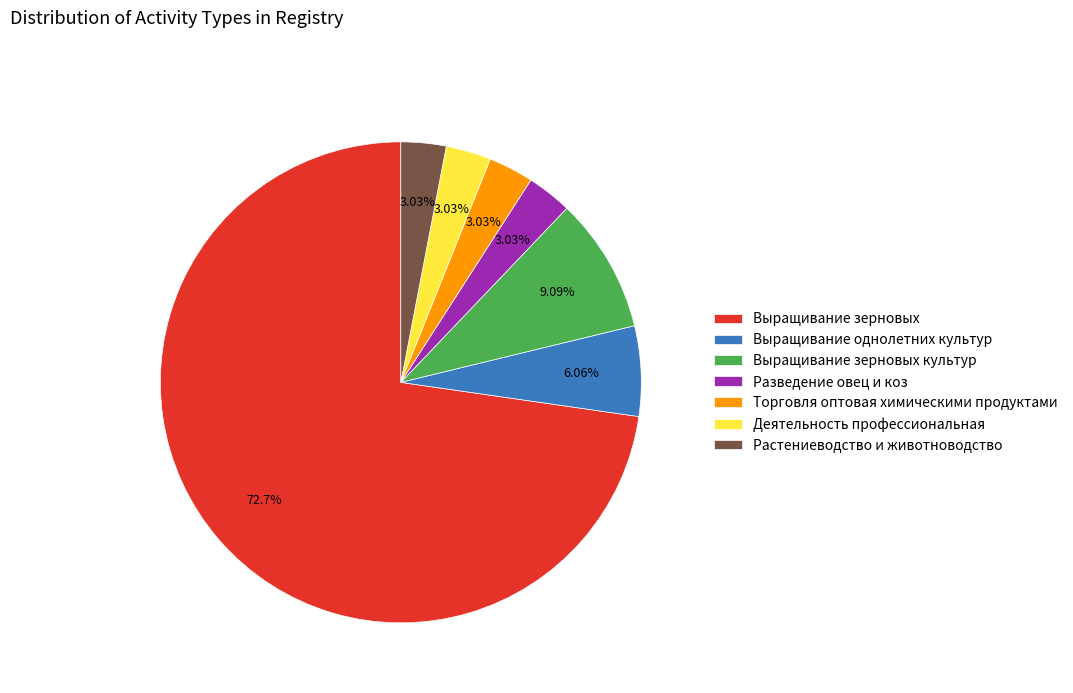

Approximately how many times larger is the value at Выращивание однолетних культур compared to Разведение овец и коз?

2.0